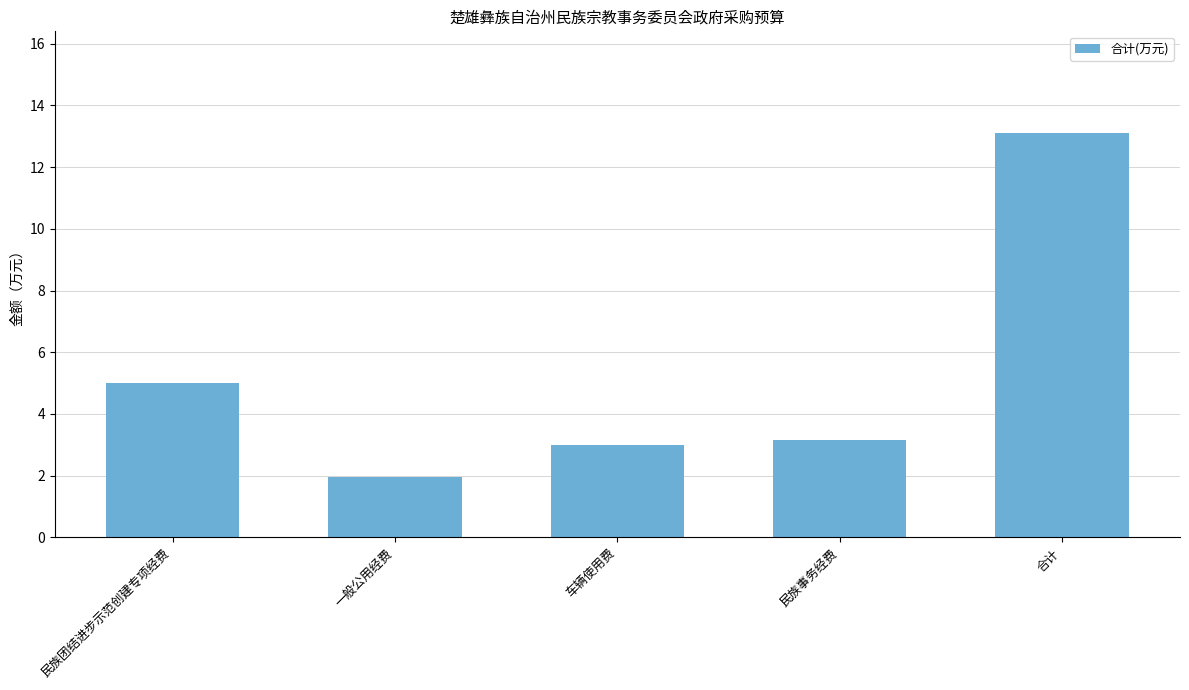

Rank the categories by value from lowest to highest.

一般公用经费, 车辆使用费, 民族事务经费, 民族团结进步示范创建专项经费, 合计